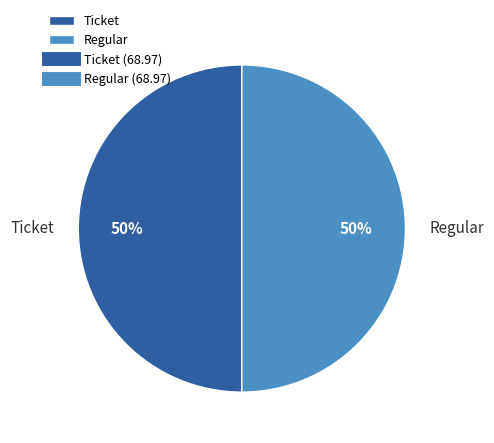

To the nearest percent, what is the average slice percentage?

50%